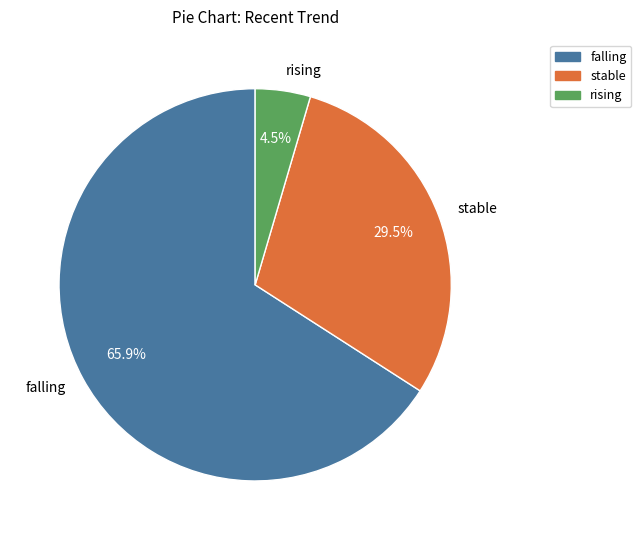

To the nearest percent, what portion does falling represent?

66%